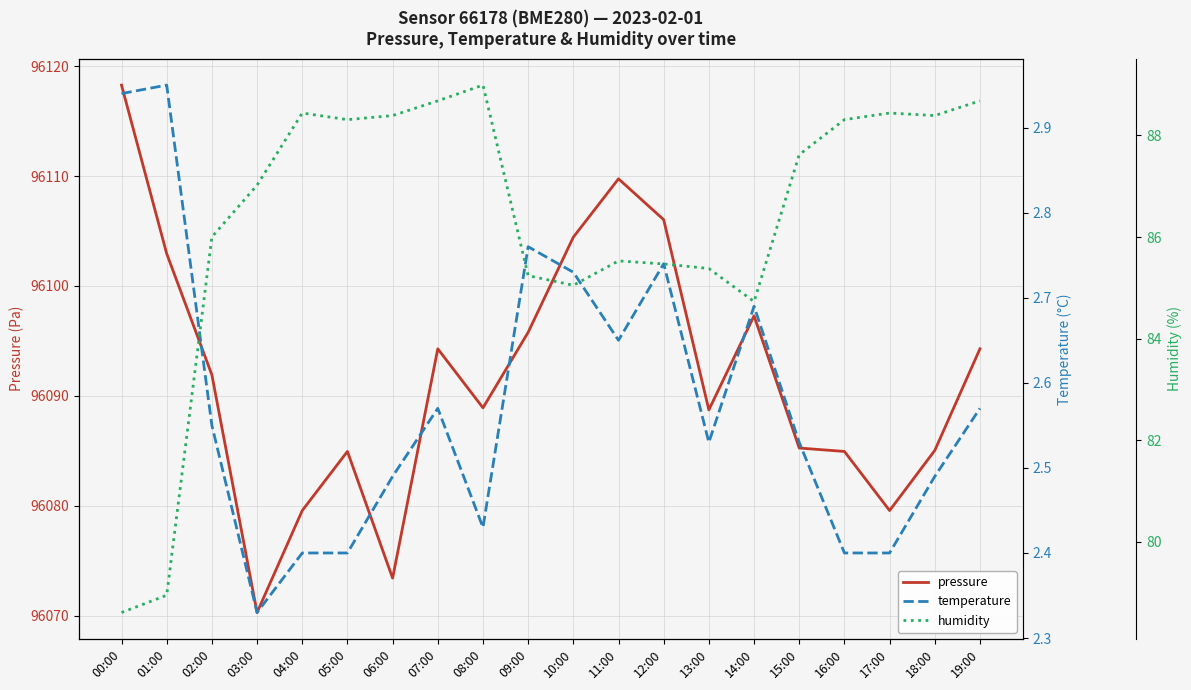

What are all the series names shown in the legend?

pressure, temperature, humidity